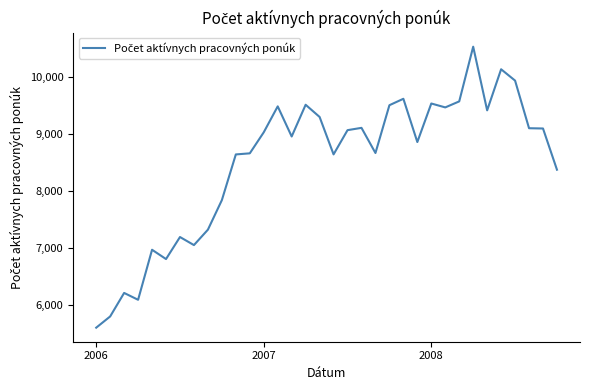

What is the difference between the second highest and minimum values?

4532.5